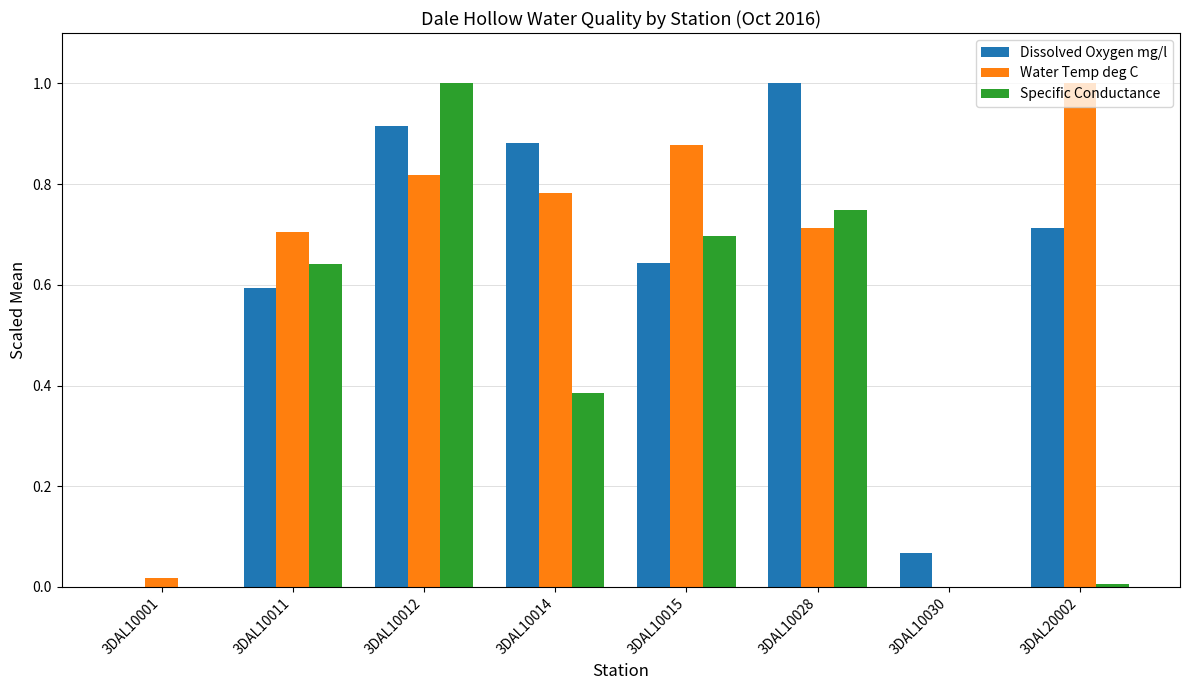

At which category is the sum across all series the highest?

3DAL10012